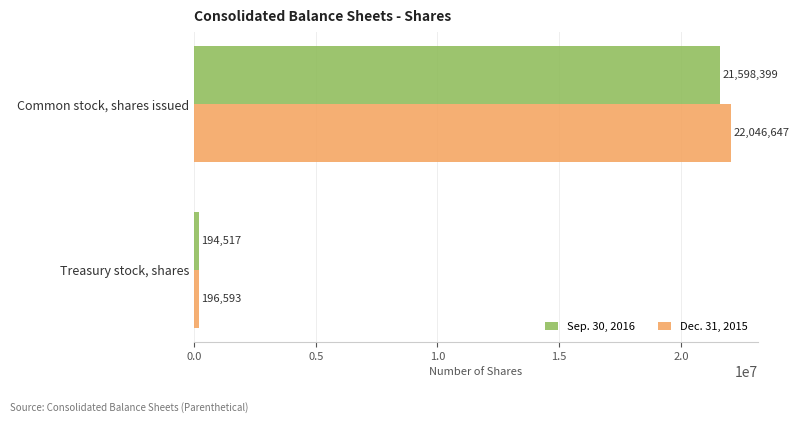

Is it true that Sep. 30, 2016 equals 194517 at Treasury stock, shares?

True